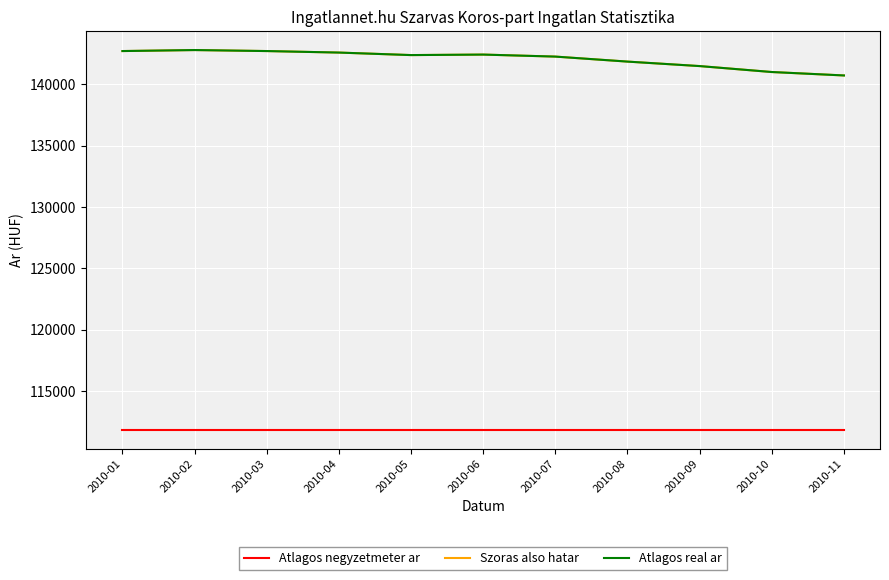

True or false: Szoras also hatar has a value of 29957 at 2010-05.

False